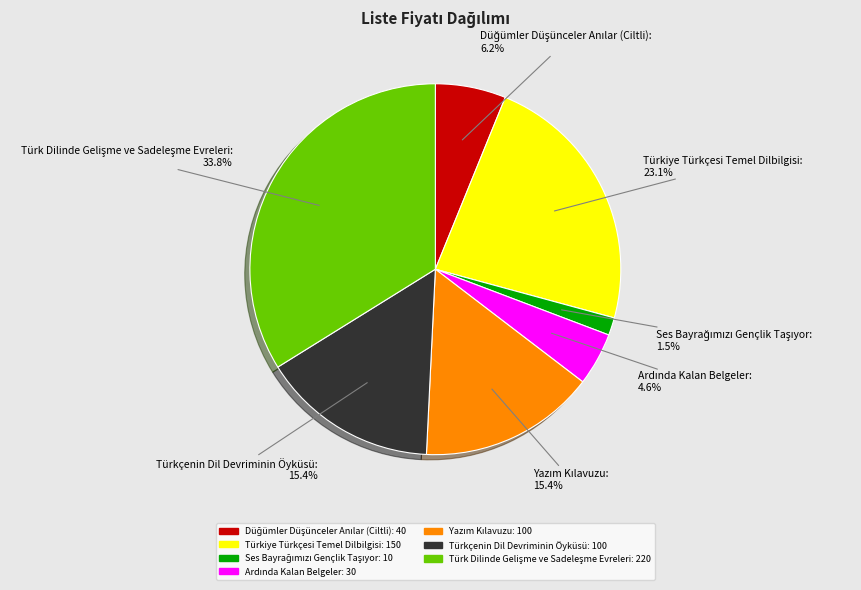

Approximately how many times larger is the value at Türkiye Türkçesi Temel Dilbilgisi compared to Türkçenin Dil Devriminin Öyküsü?

1.5